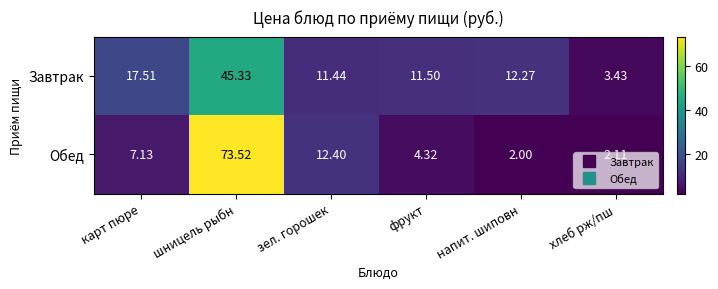

Where does the Обед series first go above 7?

карт пюре